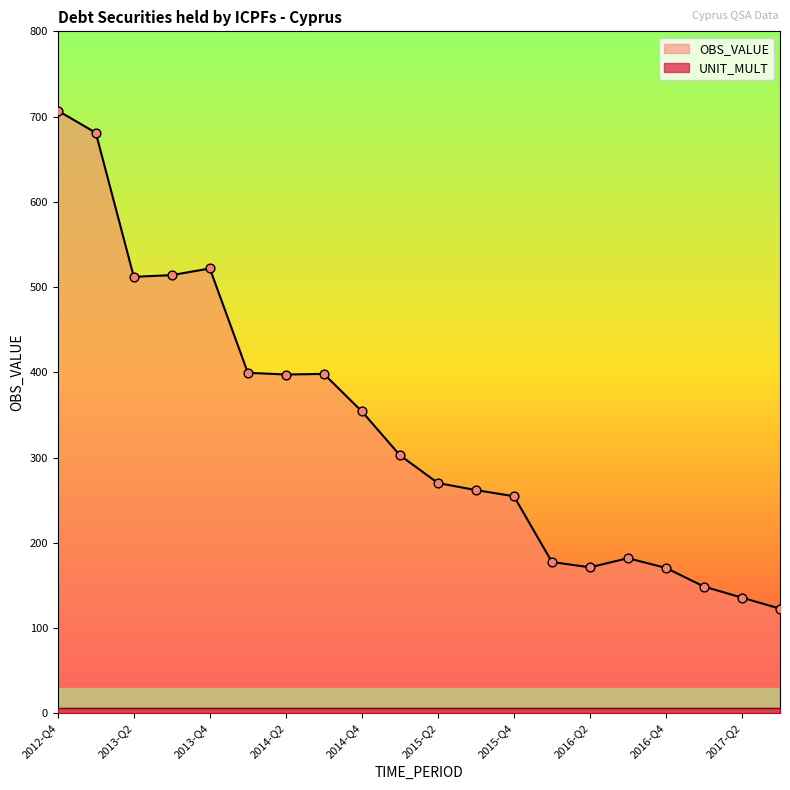

Between 2014-Q3 and 2016-Q1, which is larger?

2014-Q3